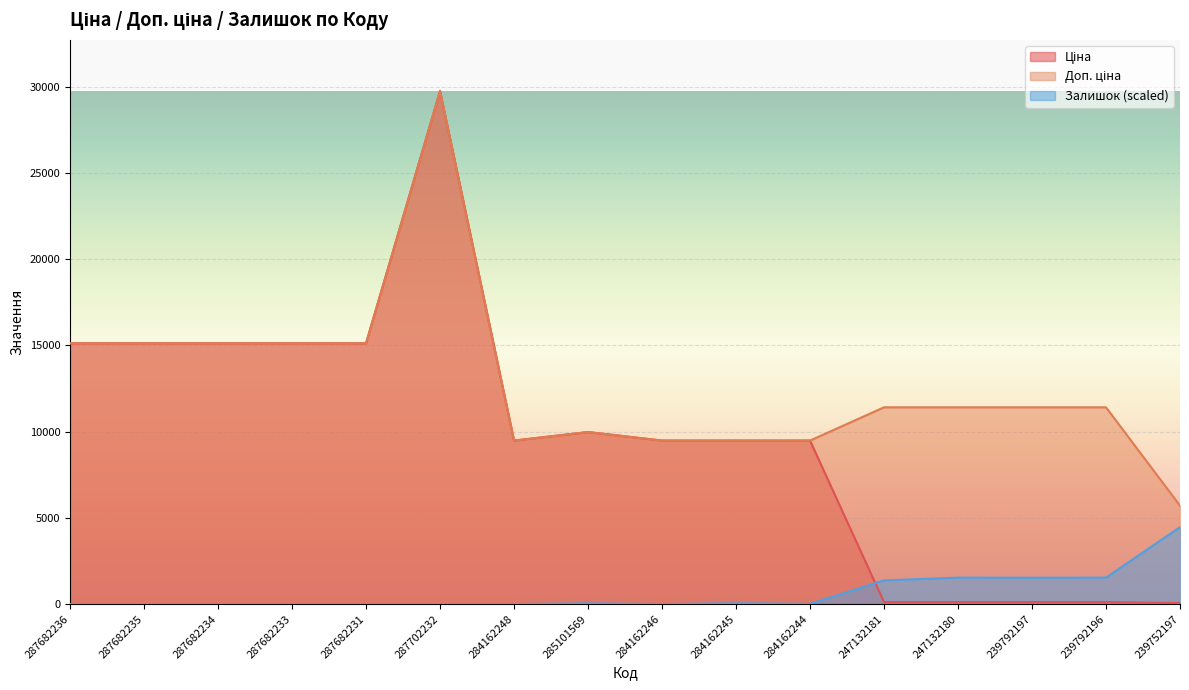

True or false: Залишок and Доп. ціна cross at least once.

False